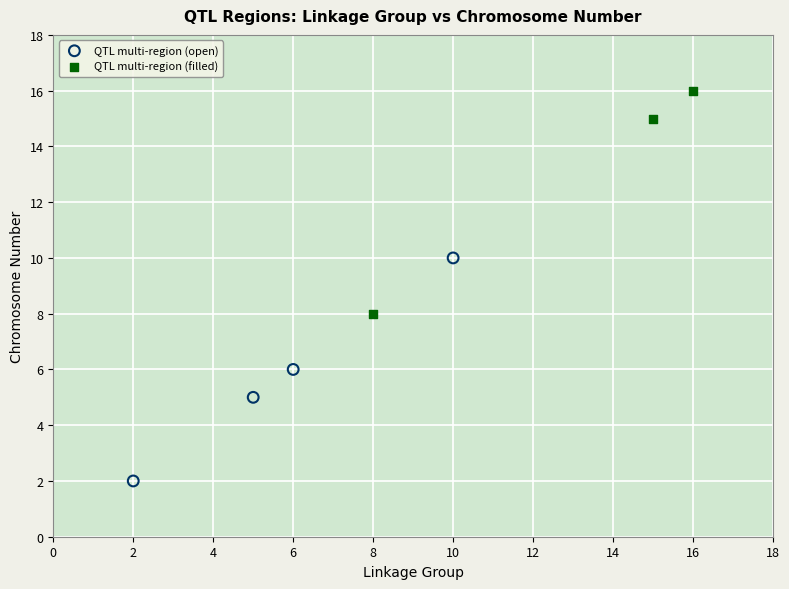

Which series contains the highest Y value?

QTL multi-region (filled)